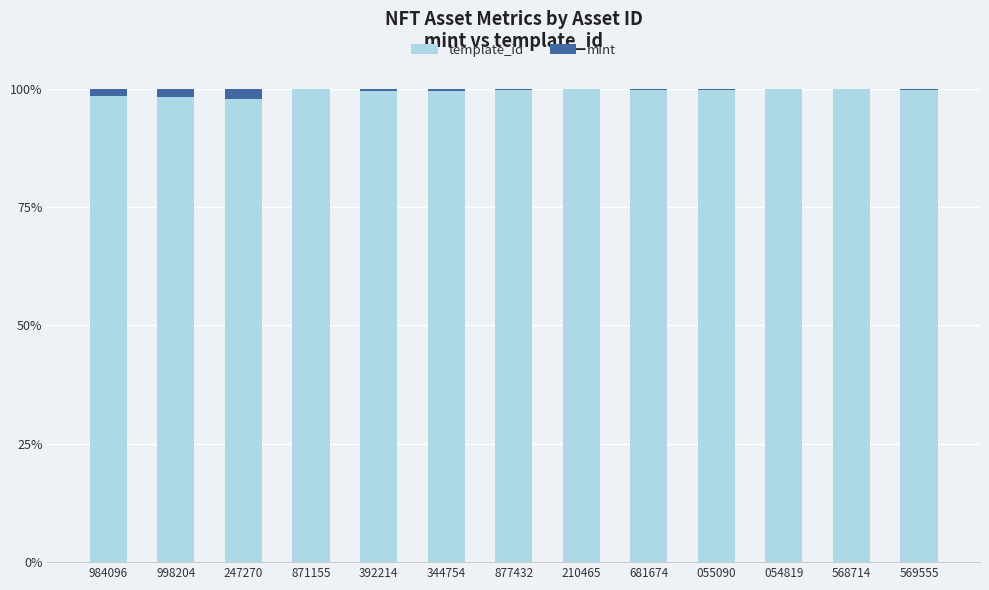

The value of template_id at 681674 is 29.0. True or false?

False